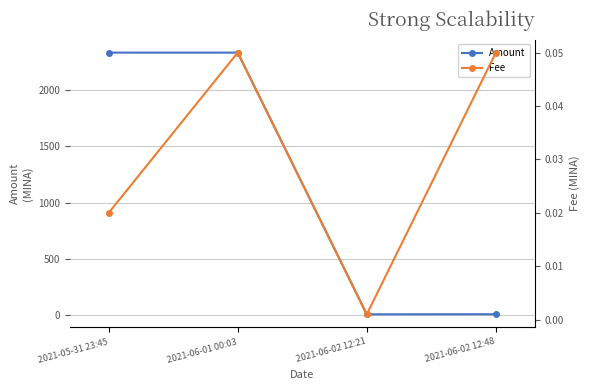

What is the difference between the highest and lowest values at 2021-06-02 12:48?

5.9